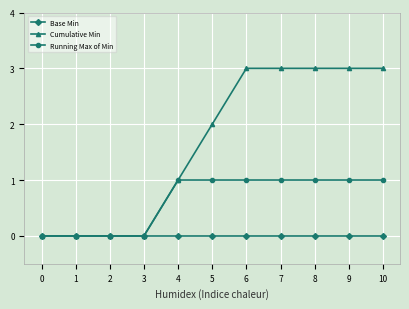

What is the difference between the Cumulative Min values at 4 and 1?

1